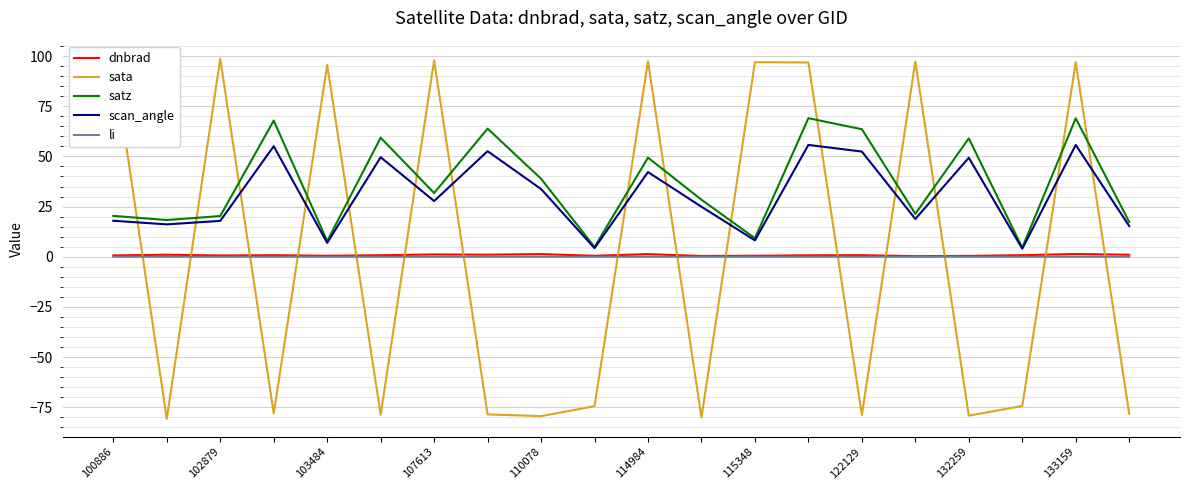

Which series ends up on top after the final intersection of li and sata?

li